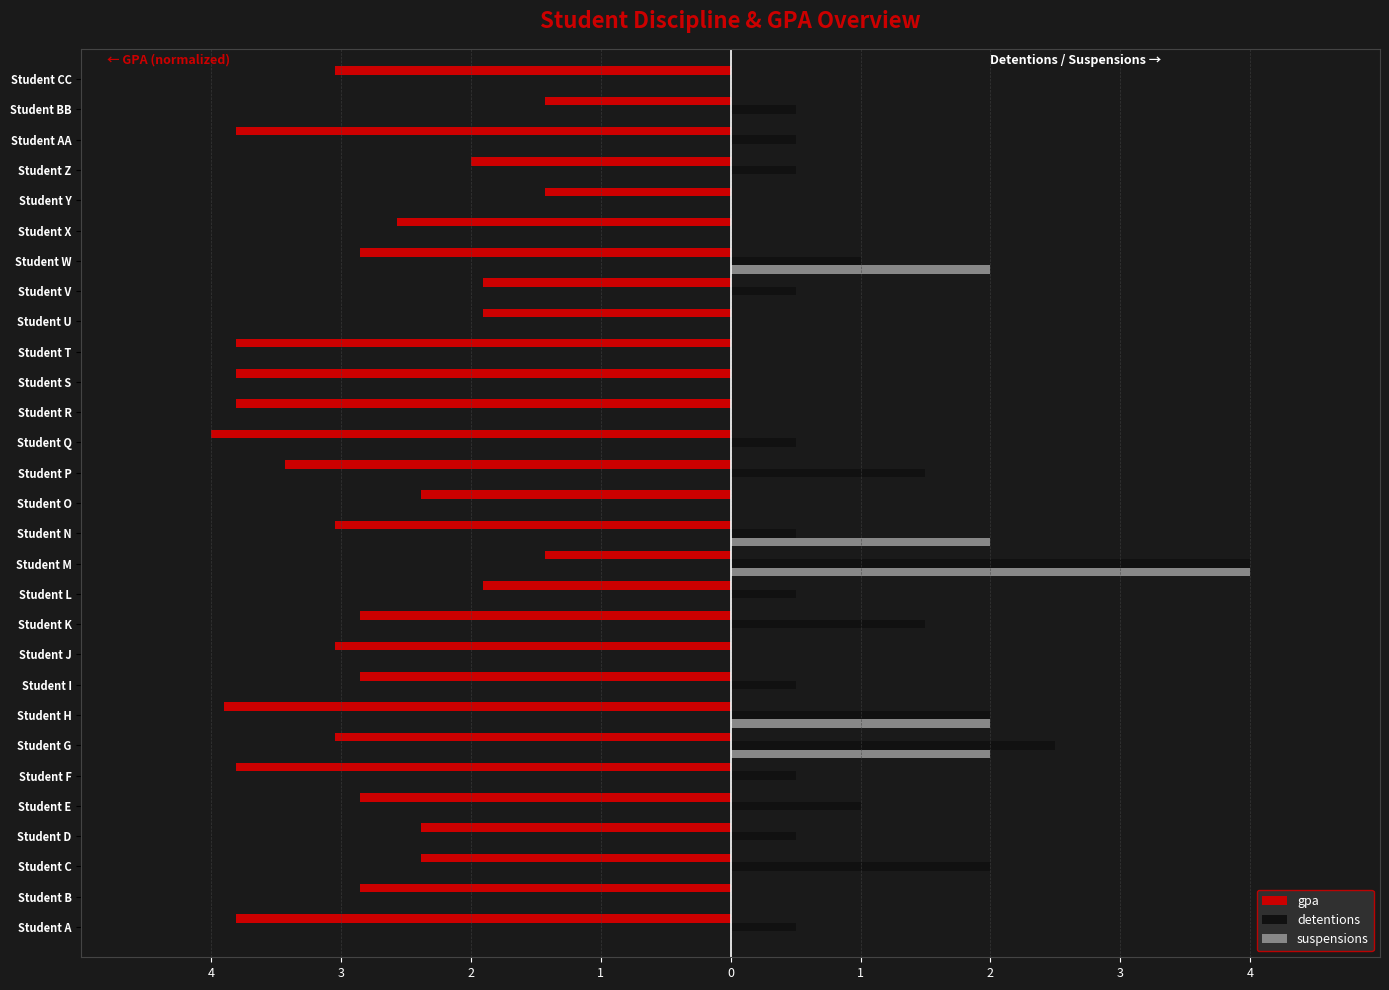

What are all the series names shown in the legend?

gpa, detentions, suspensions